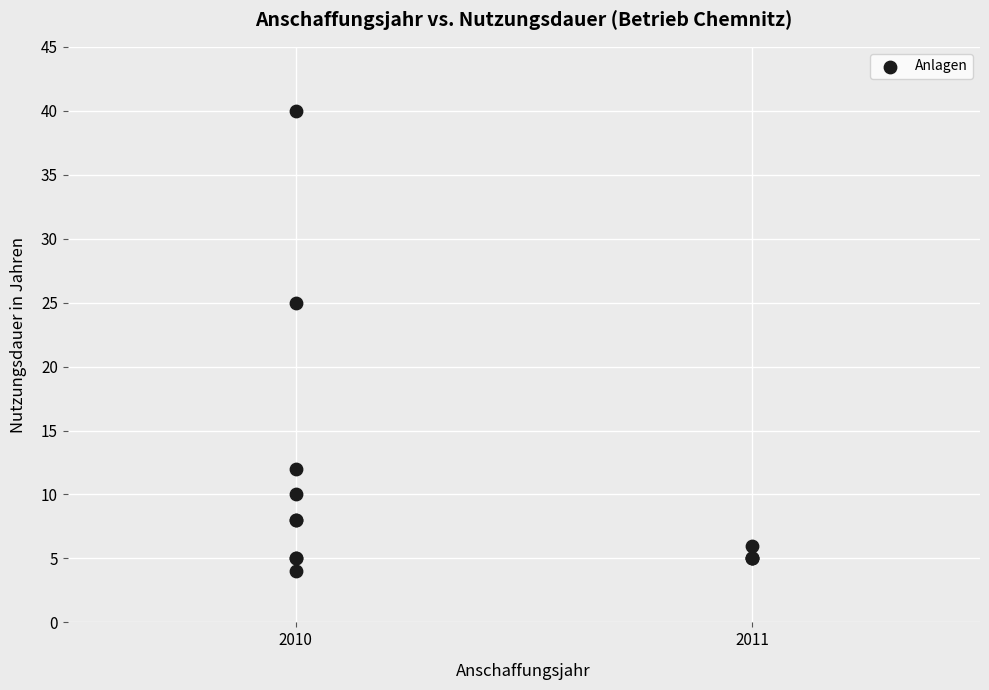

What Y value in the scatter plot is closest to 22?

25